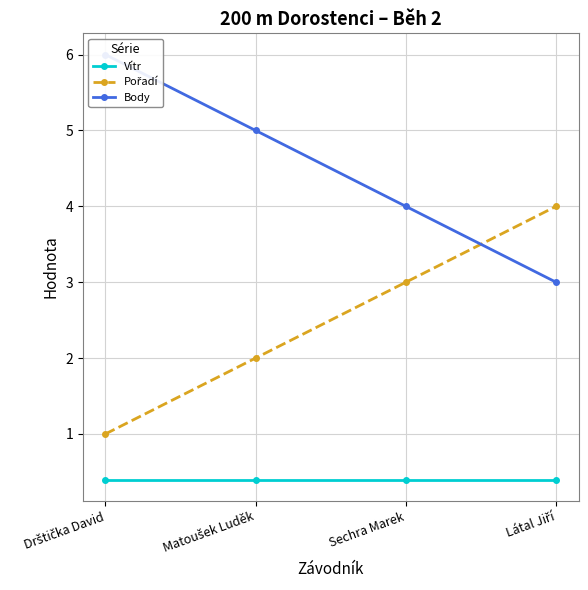

True or false: Body has a value of 4.0 at Sechra Marek.

True